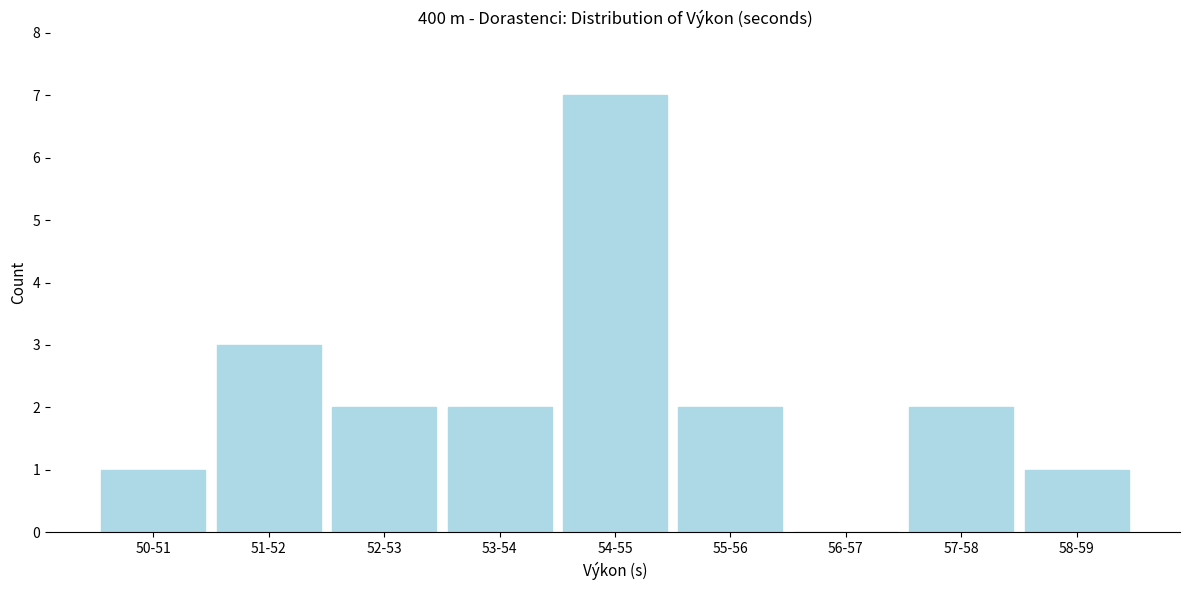

Reading right to left, extract all data points from this chart.

58-59=1	57-58=2	56-57=0	55-56=2	54-55=7	53-54=2	52-53=2	51-52=3	50-51=1